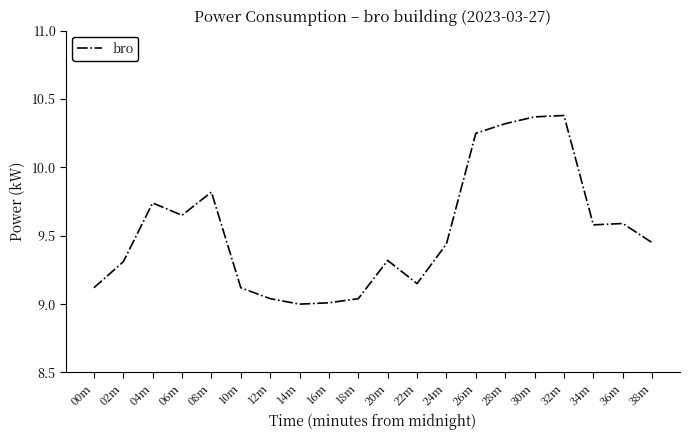

What is the change in value from 22m to 26m?

+1.1